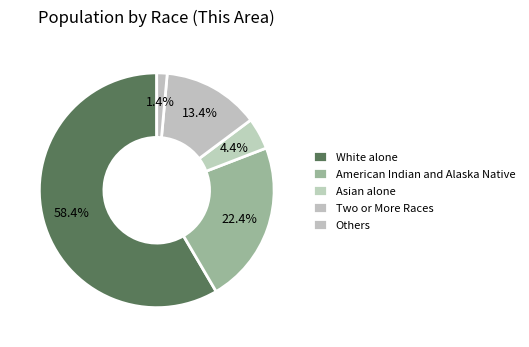

Which slice is the largest?

White alone